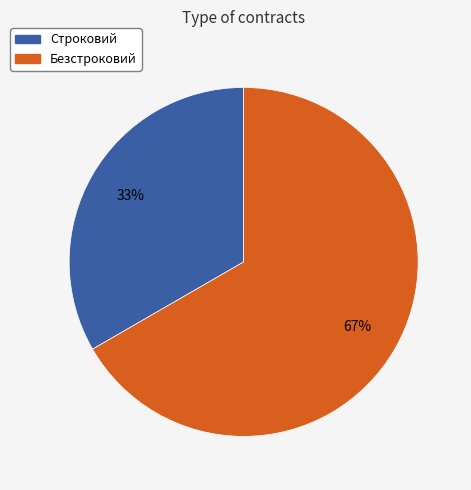

Do Строковий and Безстроковий together represent more than half of the pie?

Yes